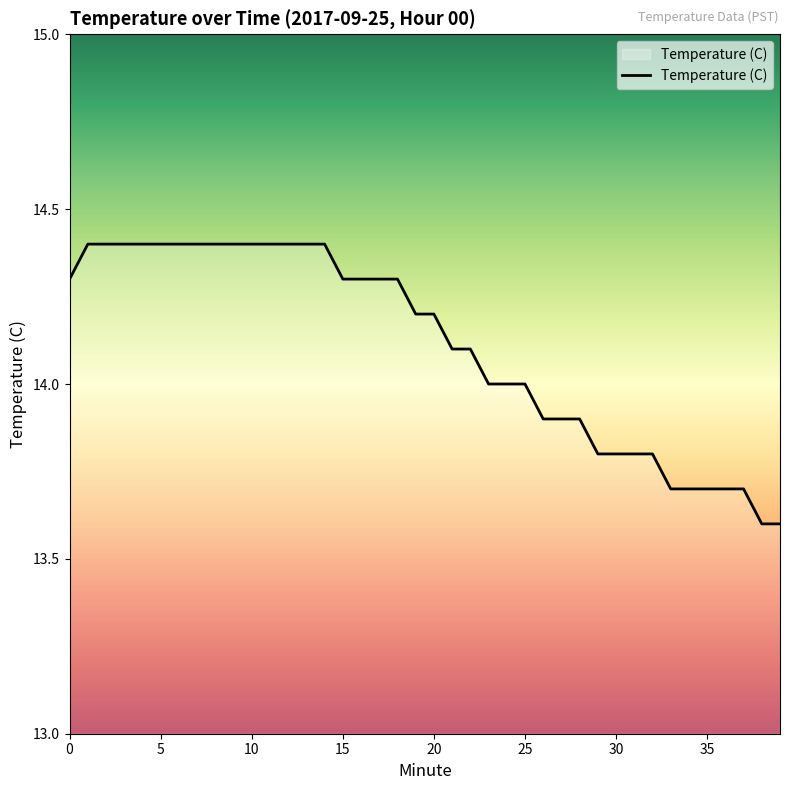

What is the smallest value displayed?

13.6